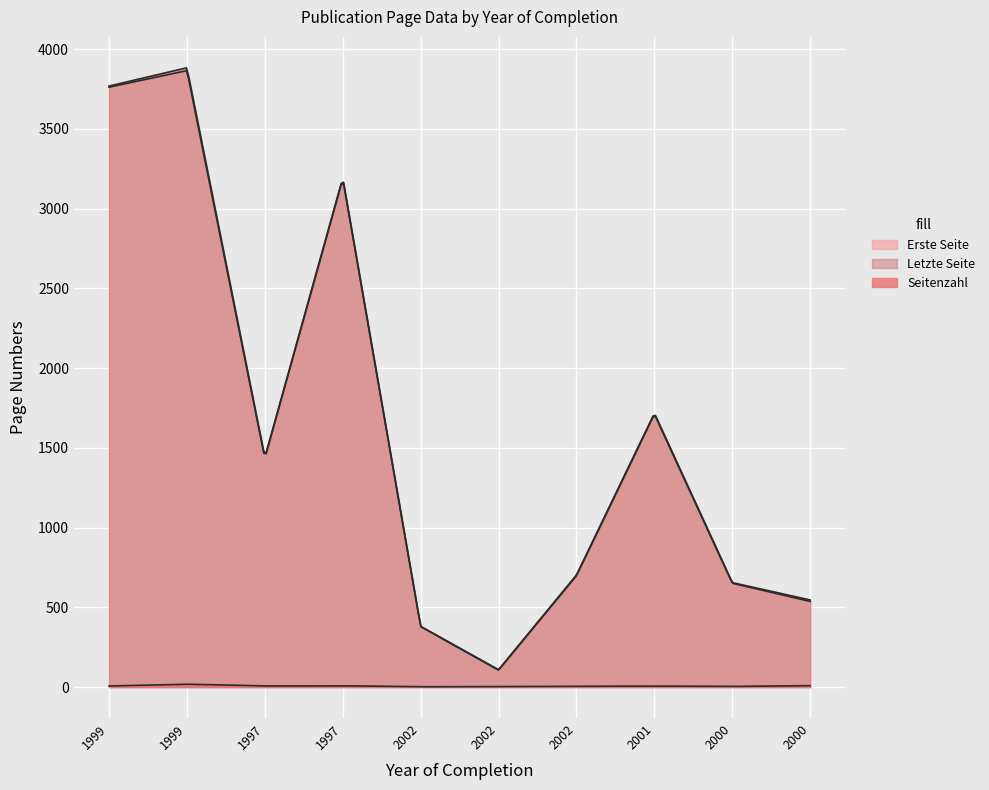

What are all the series names shown in the legend?

Erste Seite, Letzte Seite, Seitenzahl